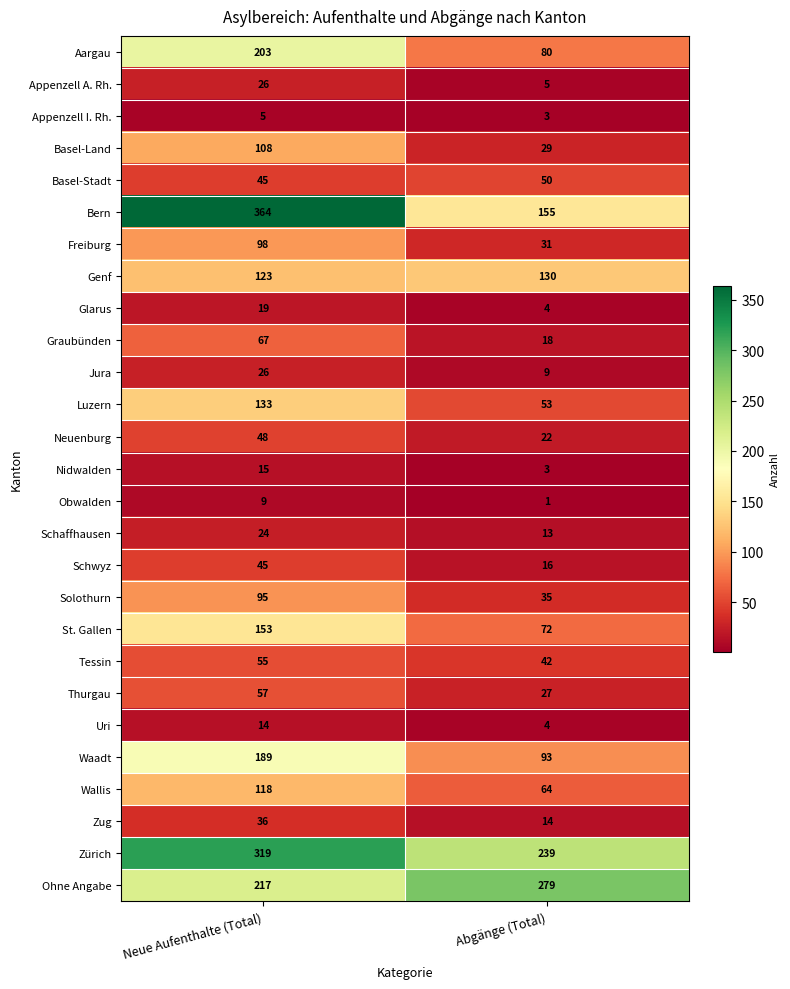

True or false: Tessin has a value of 55 at Neue Aufenthalte (Total).

True